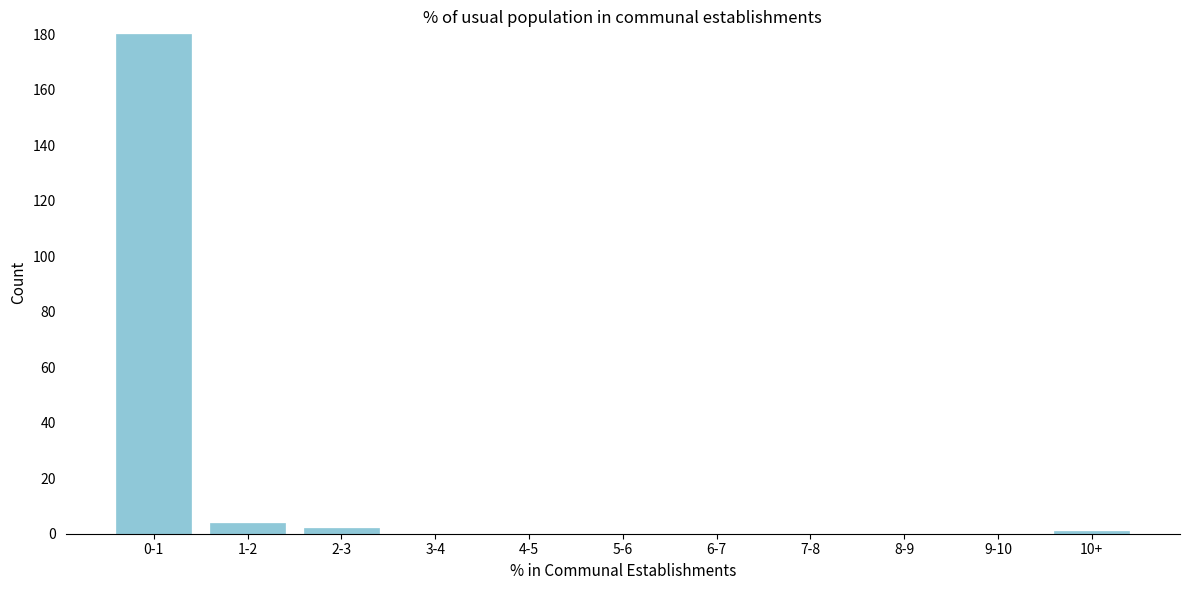

Reading left to right, what are all the values shown in this chart?

0-1=180	1-2=4	2-3=2	3-4=0	4-5=0	5-6=0	6-7=0	7-8=0	8-9=0	9-10=0	10+=1